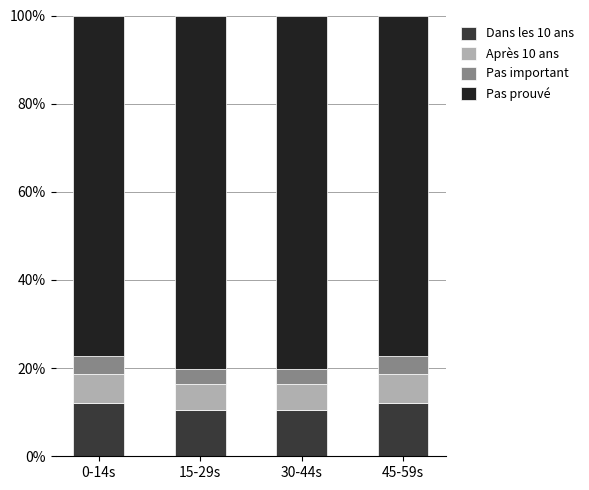

Is it true that Dans les 10 ans equals 10.5 at 30-44s?

True